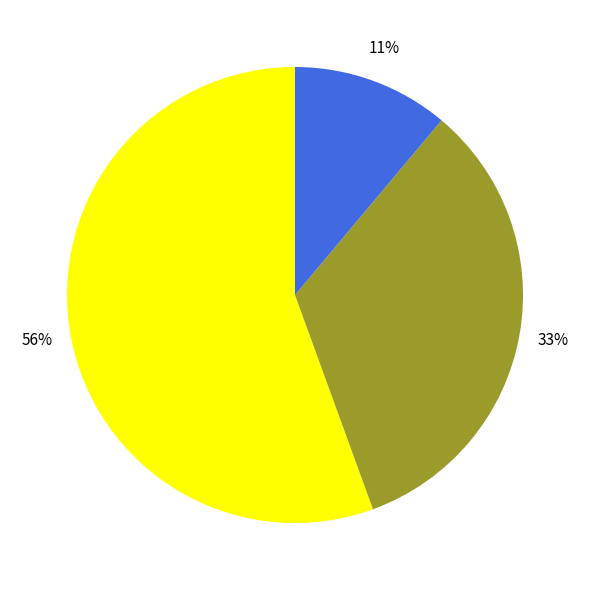

To the nearest percent, what is the average slice percentage?

33%